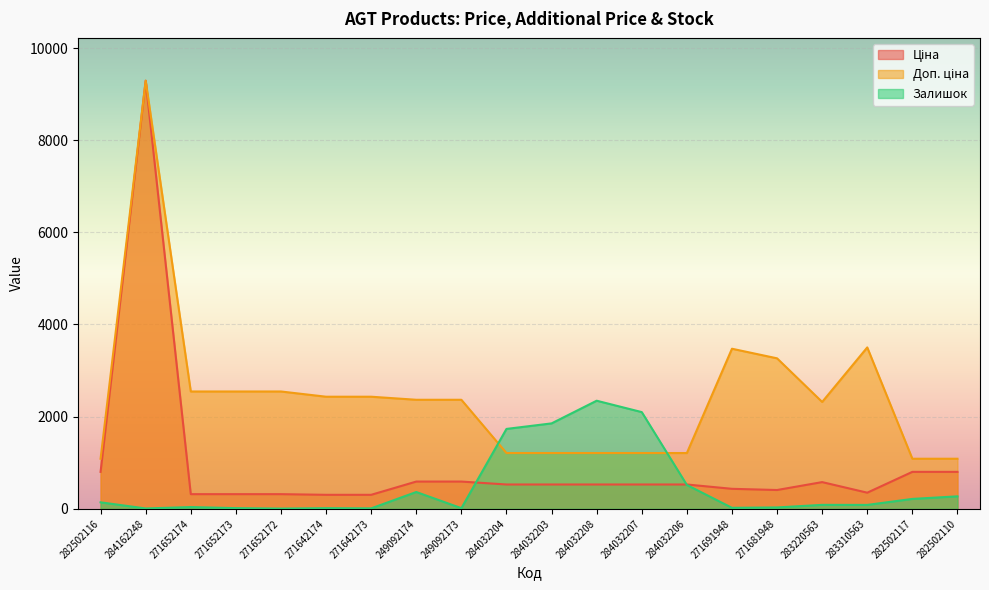

How many values in the Доп. ціна series are below 2366?

9